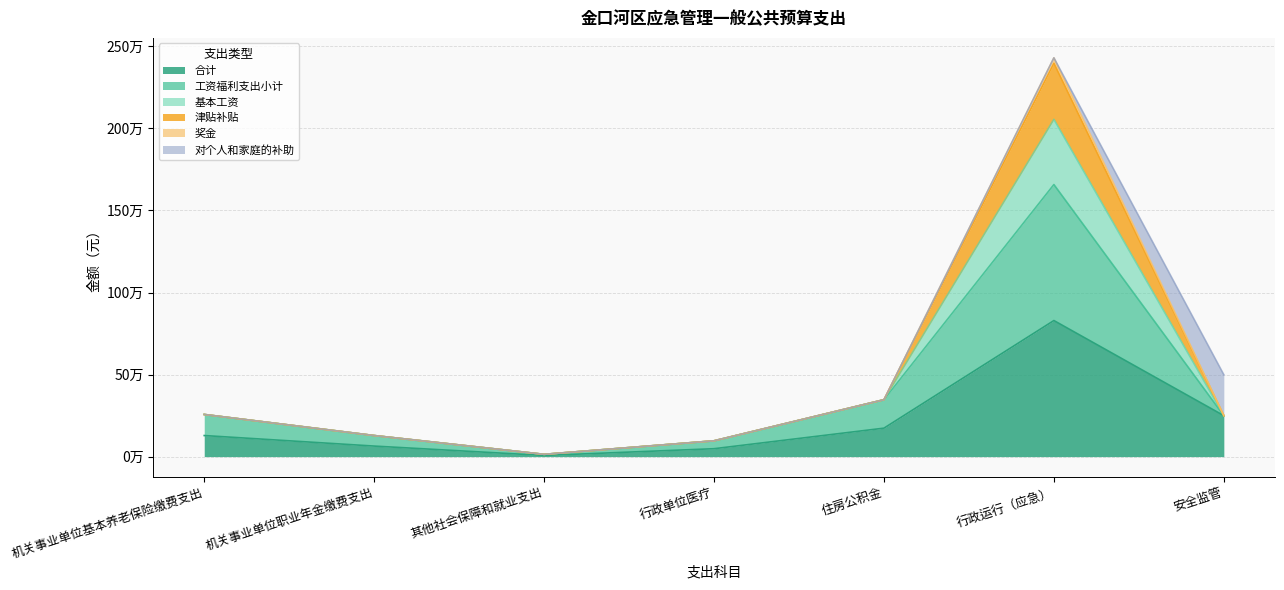

The 津贴补贴 series shows 96336 at 行政单位医疗. True or false?

True